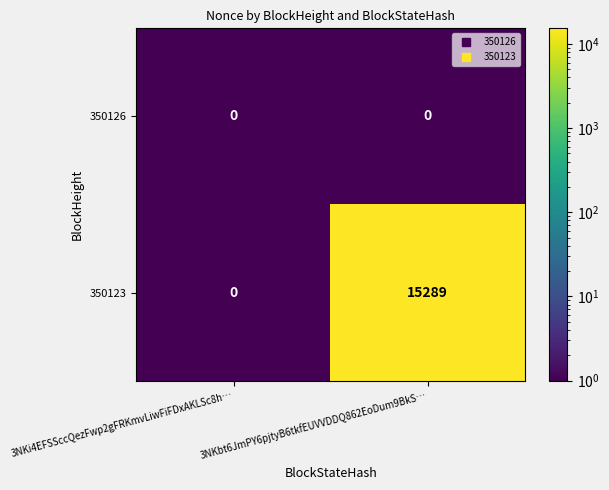

What is the maximum value shown in the chart?

15289